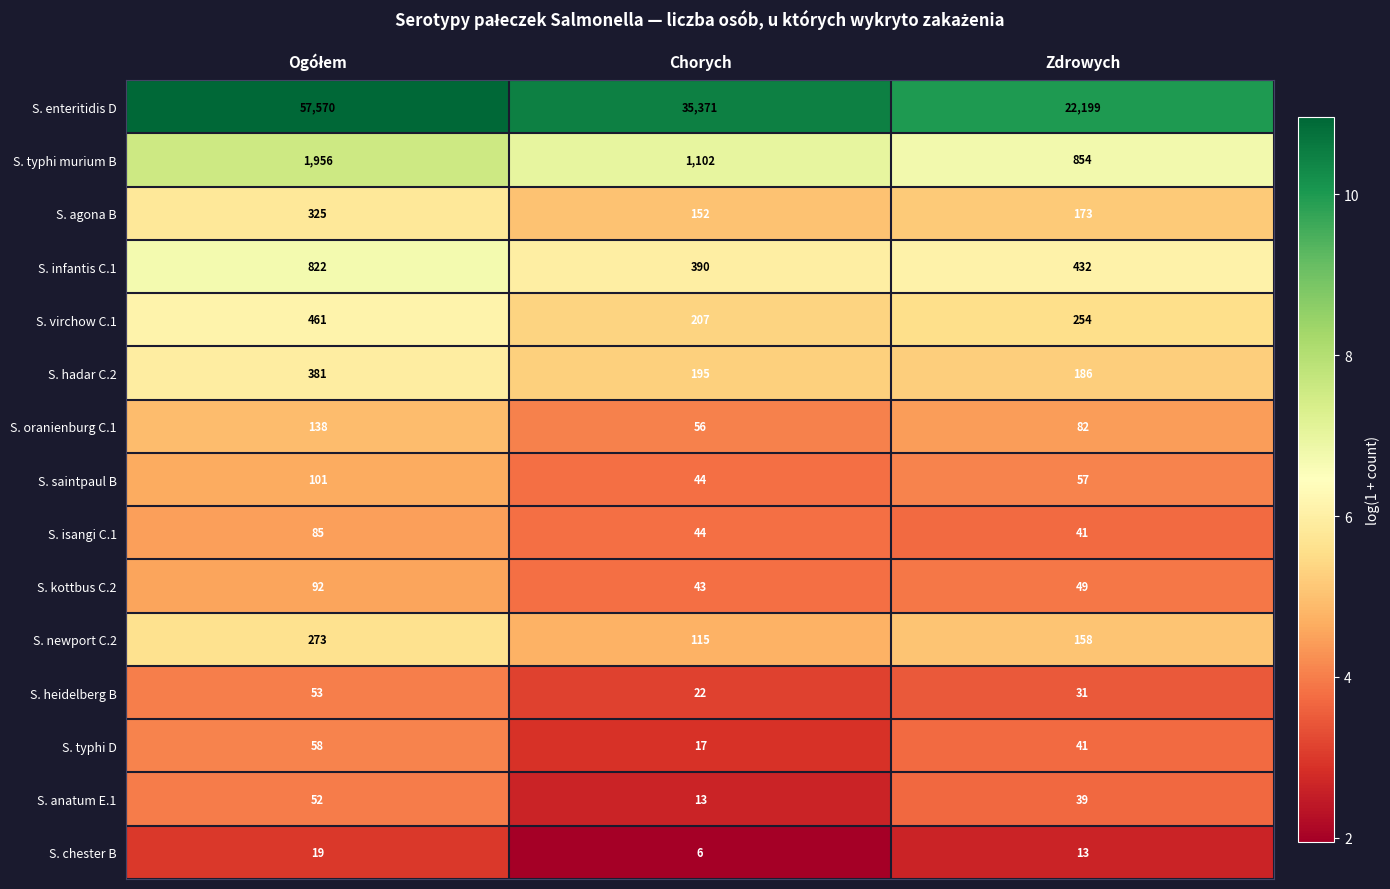

Rank the series by their maximum value, from highest to lowest.

S. enteritidis D, S. typhi murium B, S. infantis C.1, S. virchow C.1, S. hadar C.2, S. agona B, S. newport C.2, S. oranienburg C.1, S. saintpaul B, S. kottbus C.2, S. isangi C.1, S. typhi D, S. heidelberg B, S. anatum E.1, S. chester B